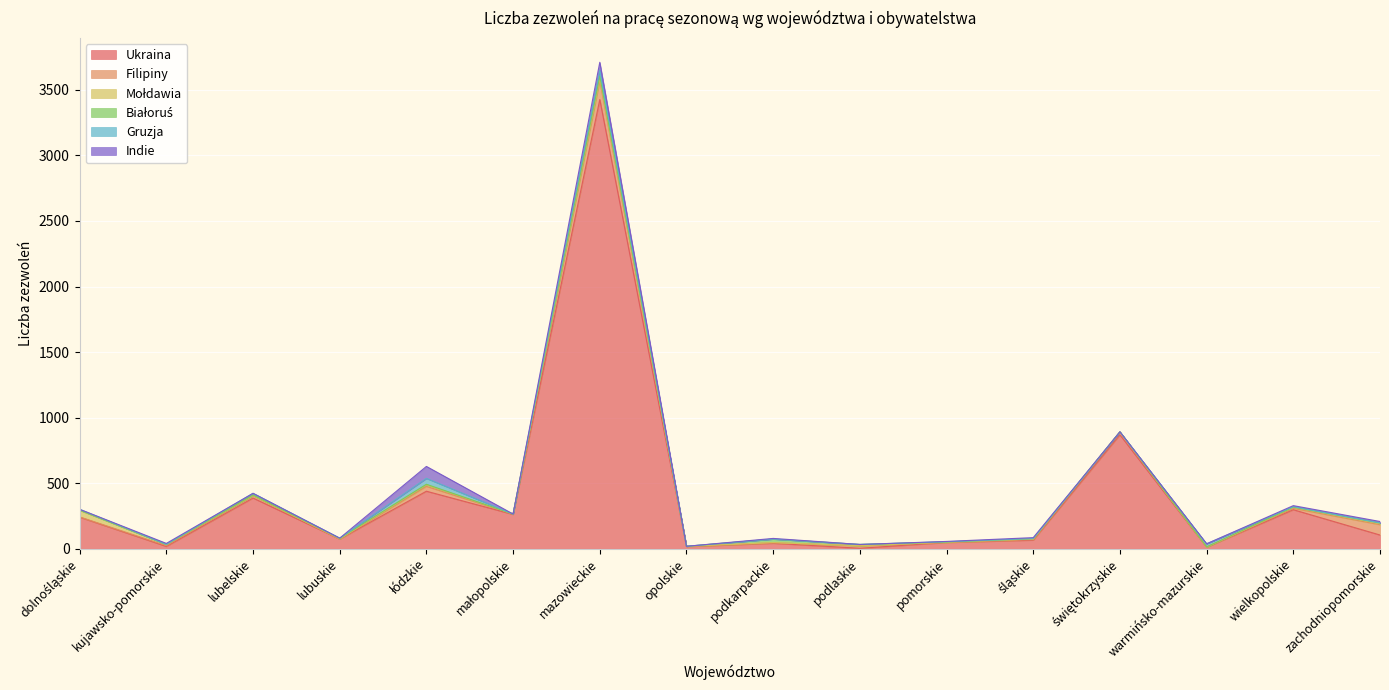

How many lines are shown in the chart?

6